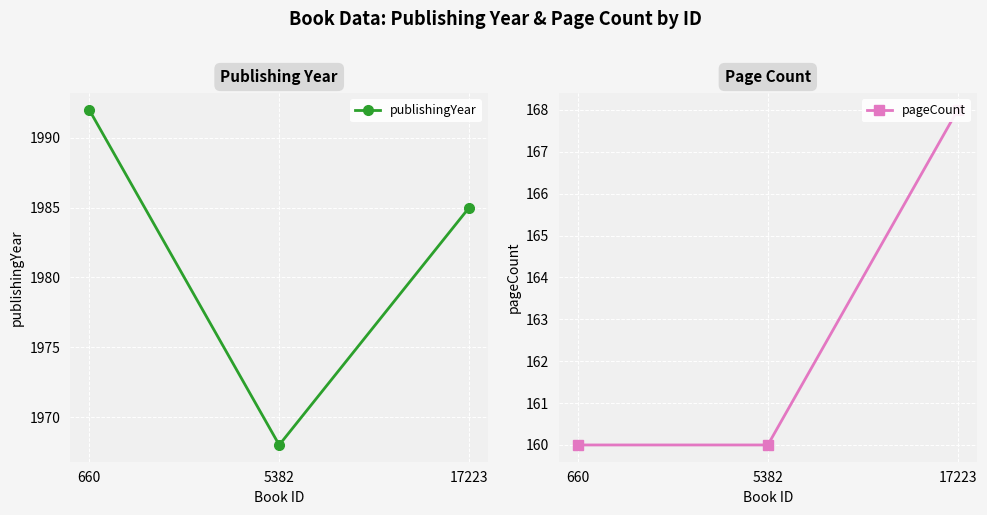

What is the minimum value for publishingYear?

1968